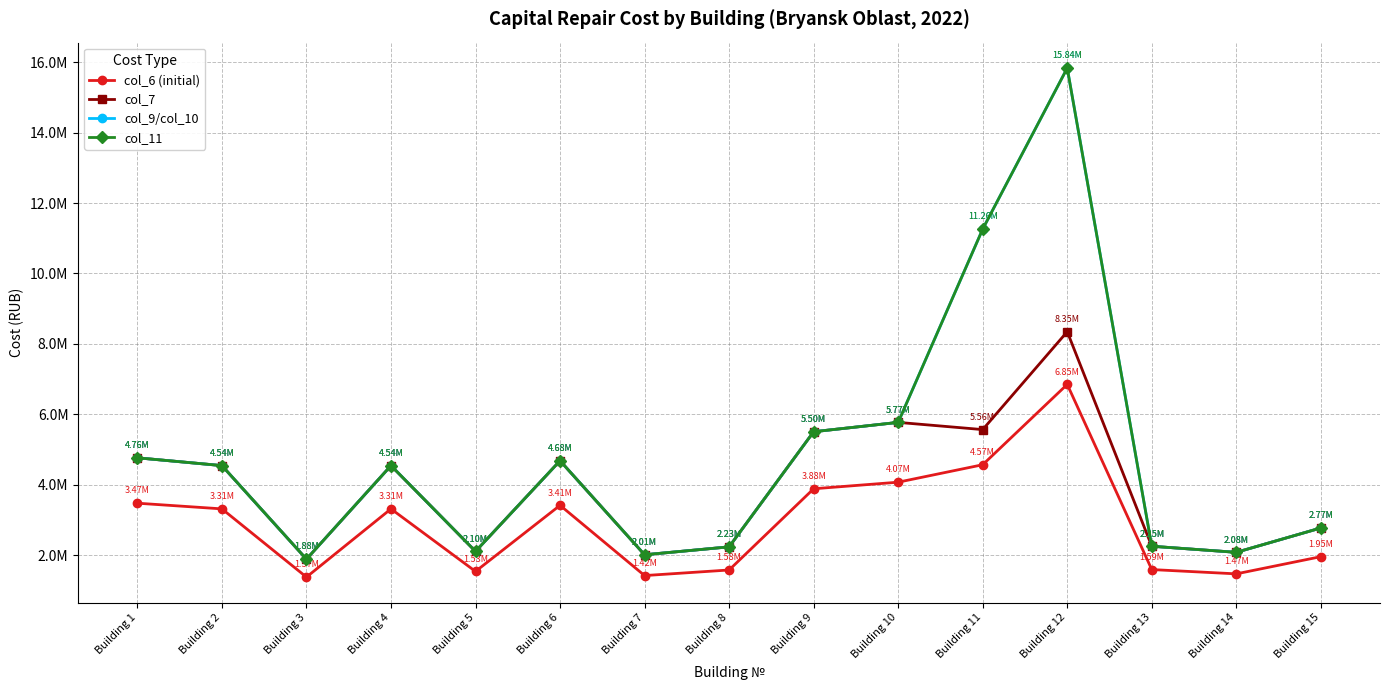

How many interior local valleys does the col_11 series have?

4